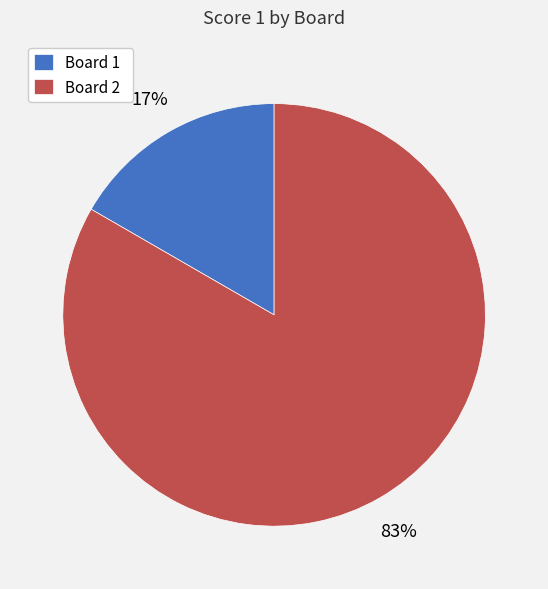

What is the largest slice in the pie chart?

Board 2